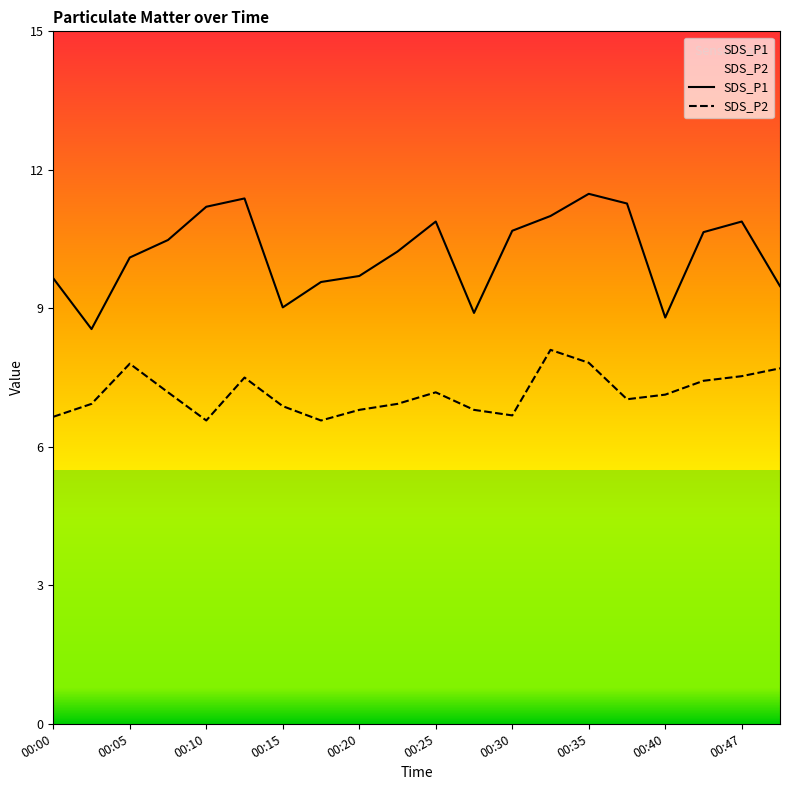

What are all the series names shown in the legend?

SDS_P1, SDS_P2